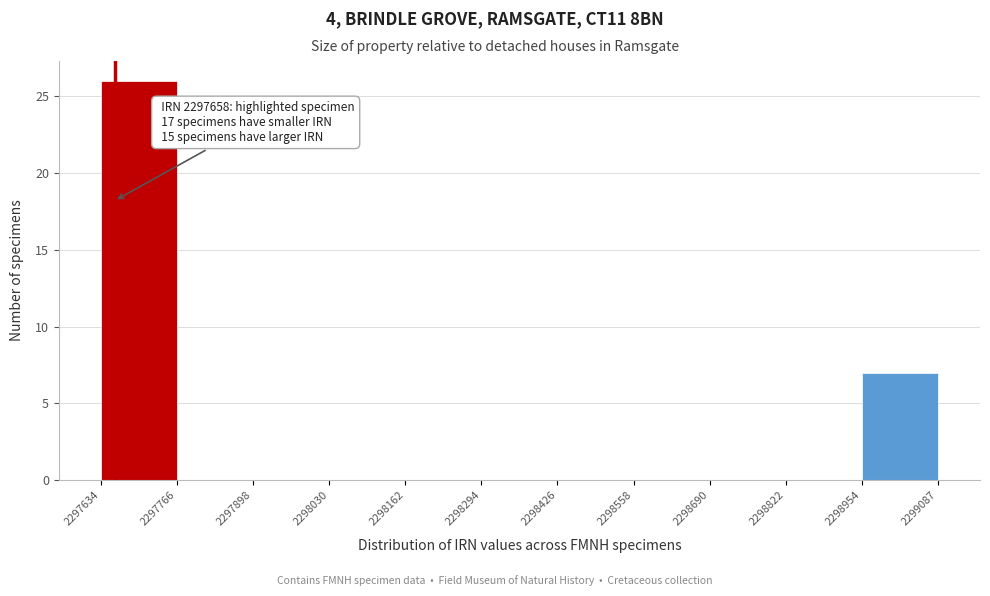

Which range on the x-axis has the tallest bar?

2297634 to 2297766